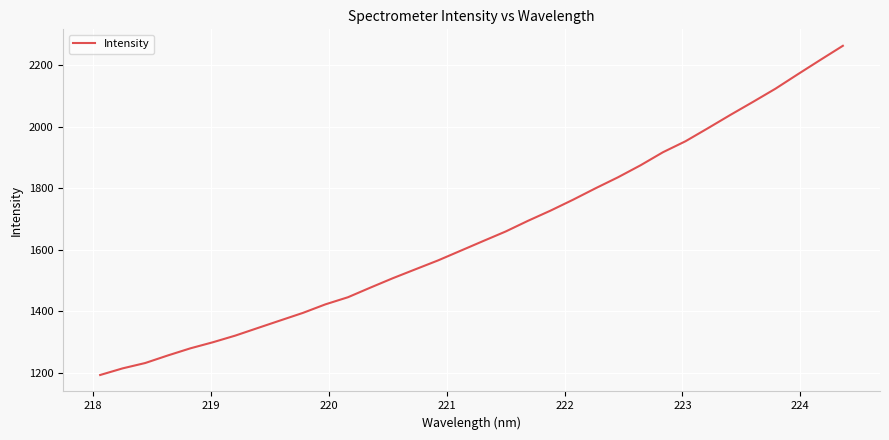

What is the minimum value shown in the chart?

1192.4